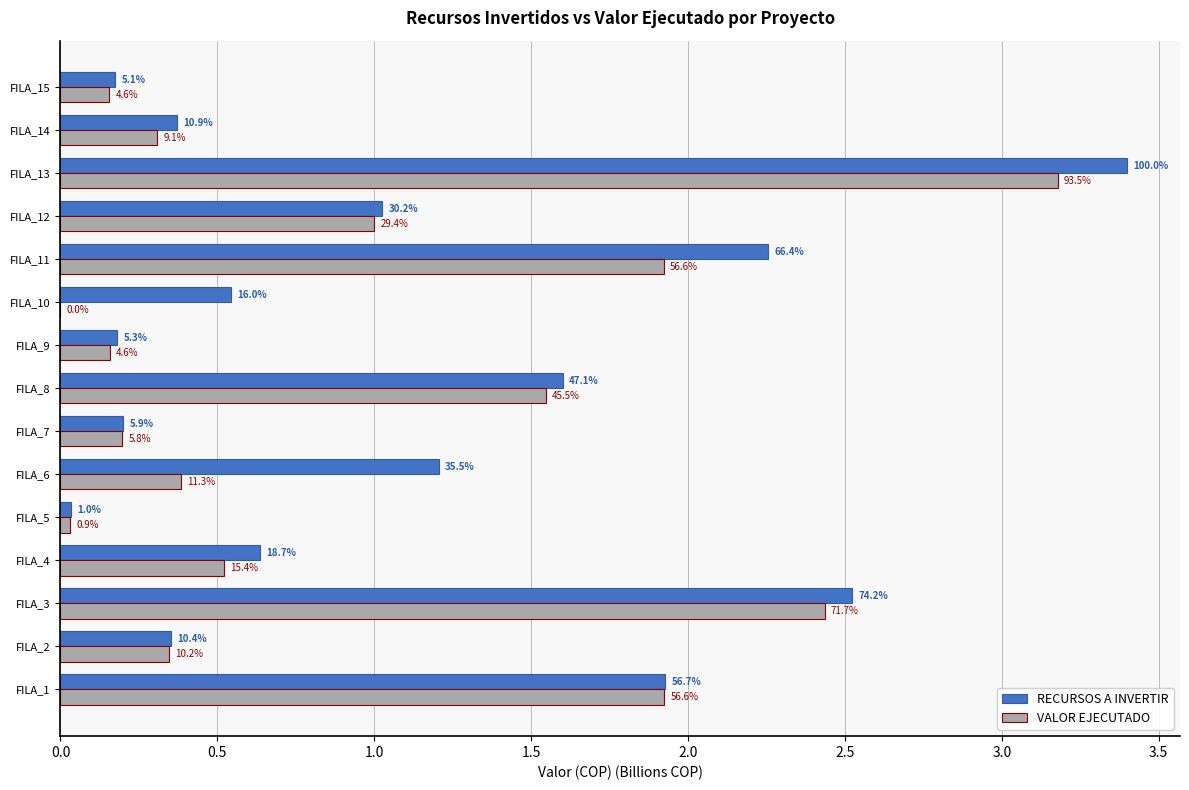

At which category is the sum across all series the highest?

FILA_13